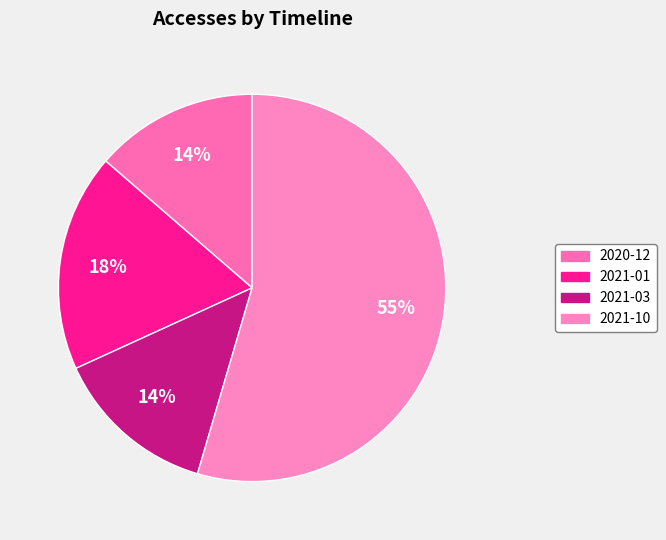

How many segments does this pie chart have?

4